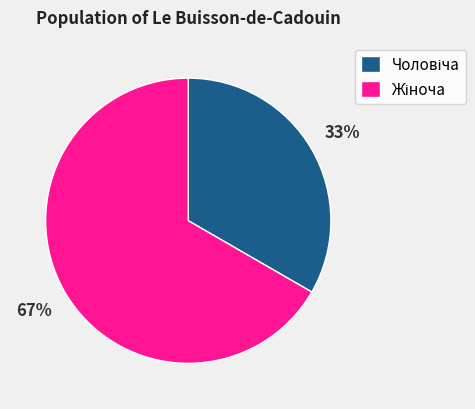

To the nearest percent, what is the average slice percentage?

50%